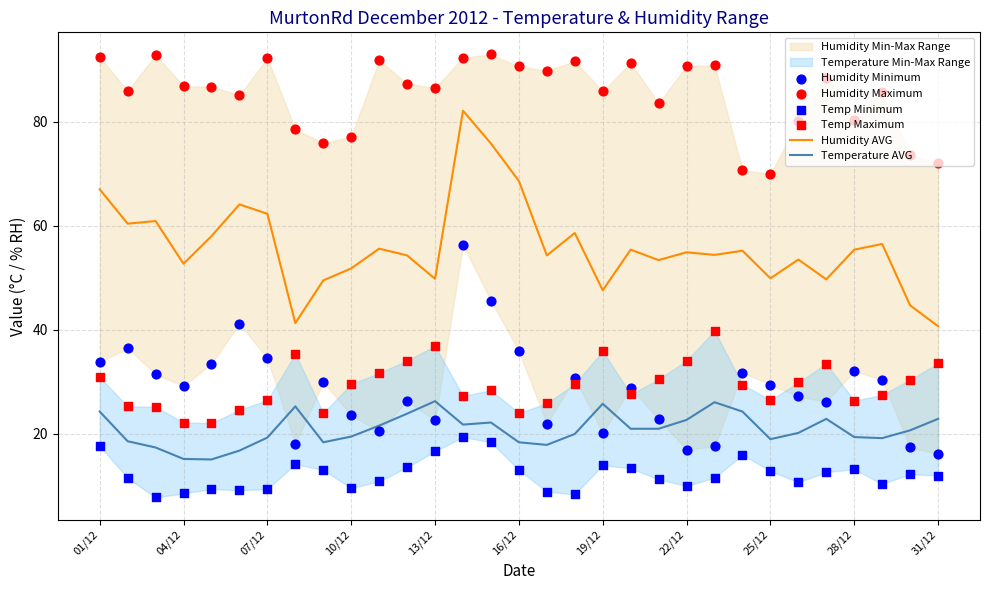

Which series has the largest Y range (max minus min)?

Humidity AVG